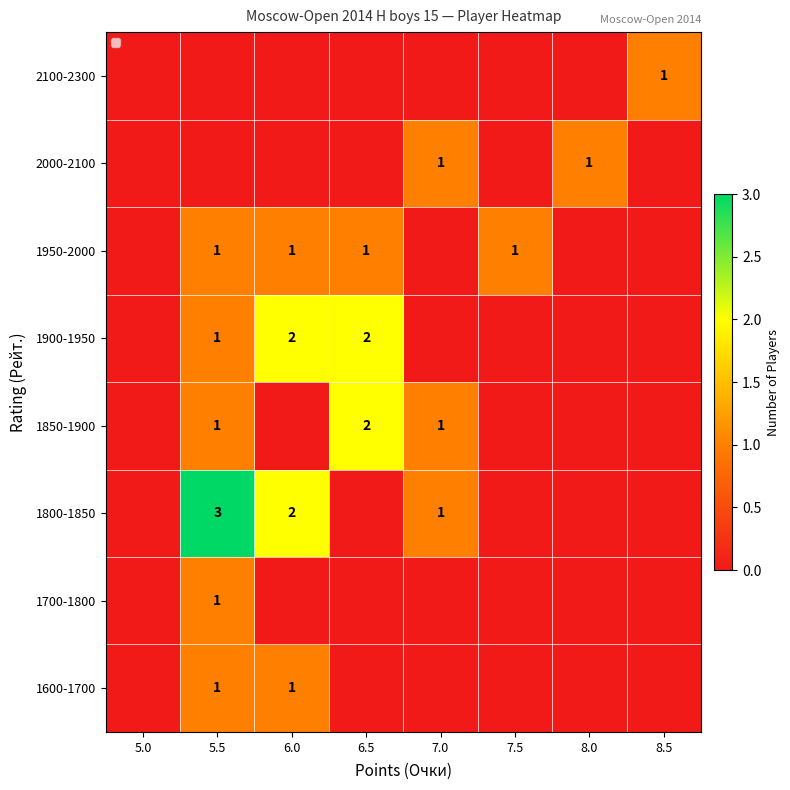

True or false: 1950-2000 has a value of 1 at 7.5.

True